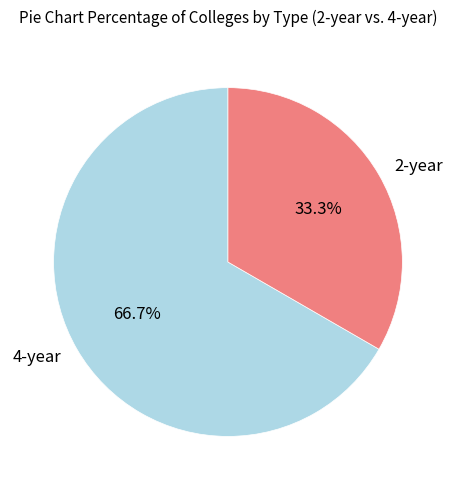

Does 2-year account for over 50% of the chart?

No